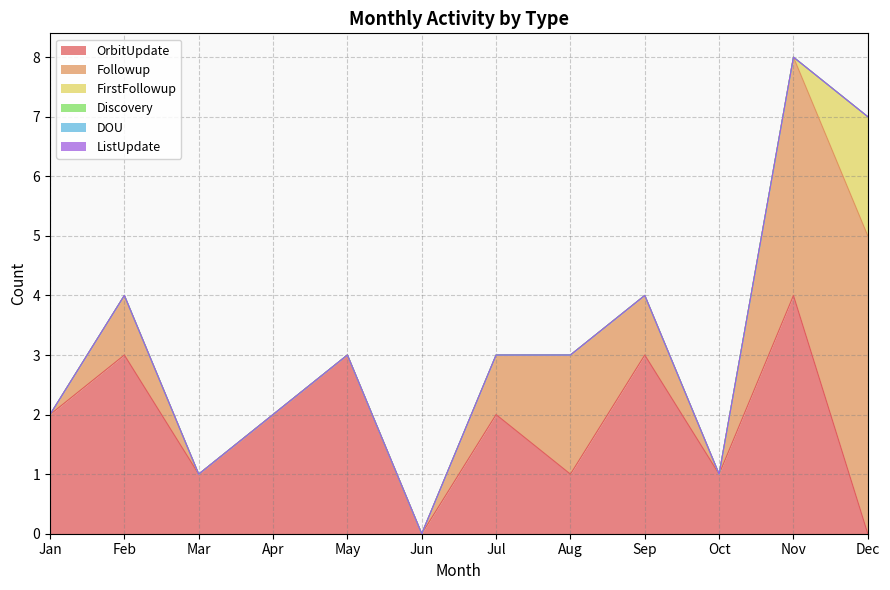

Does the chart have visible grid lines?

Yes